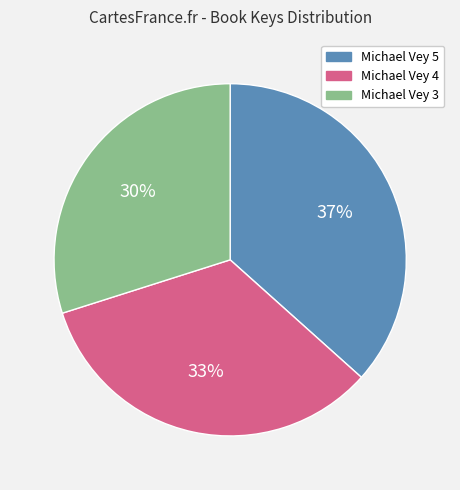

Is it true that Michael Vey 3 is 38% of the pie?

False